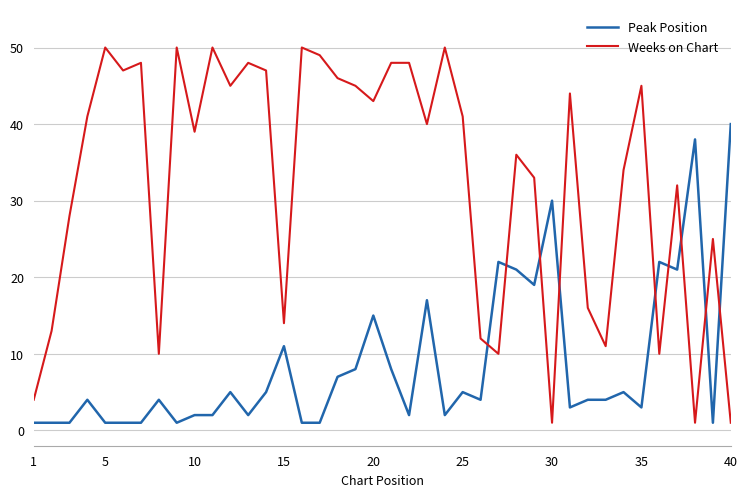

Does the chart display data point markers on the line(s)?

No